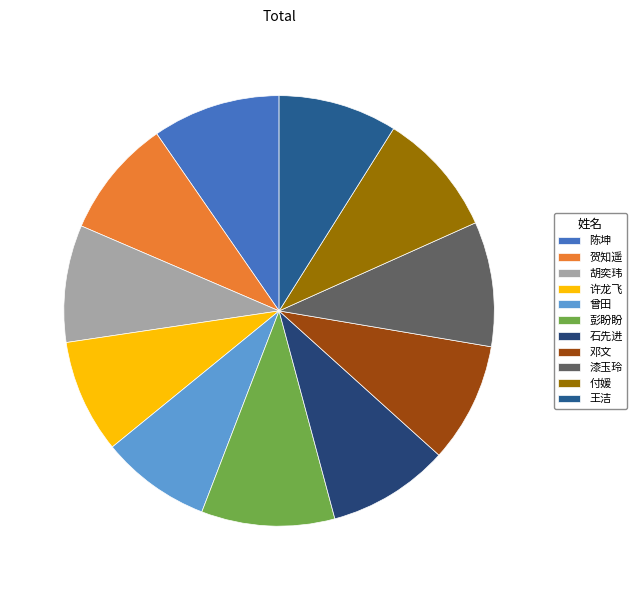

Rank the categories by value from highest to lowest.

彭盼盼, 陈坤, 漆玉玲, 付媛, 石先进, 邓文, 王洁, 贺知遥, 胡奕玮, 许龙飞, 曾田